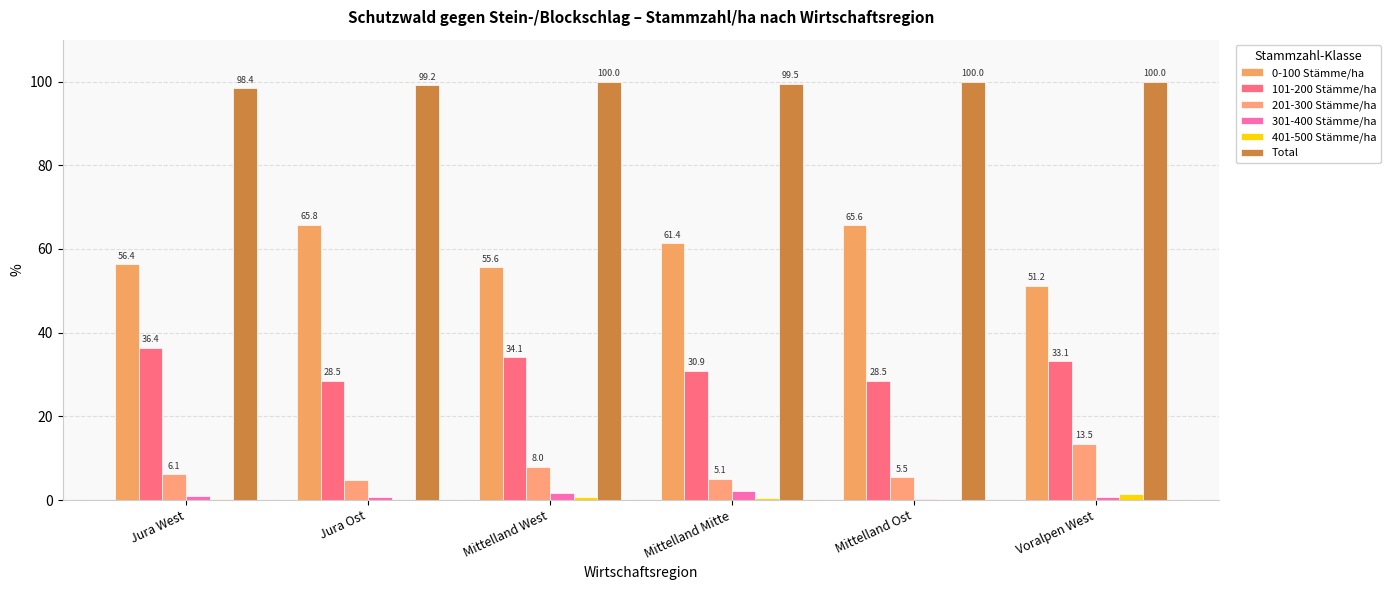

How many values in 401-500 Stämme/ha are above zero?

4